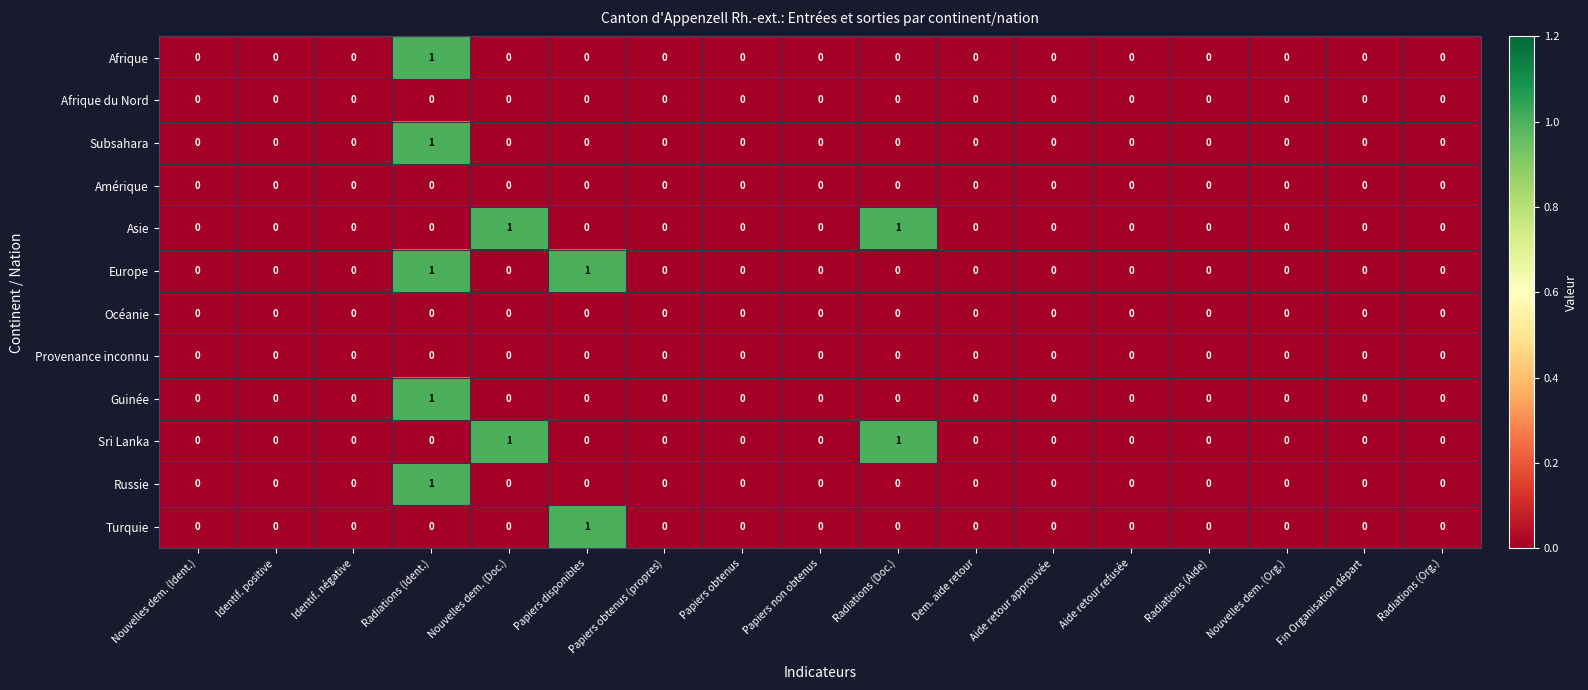

How many data points does each series have?

17